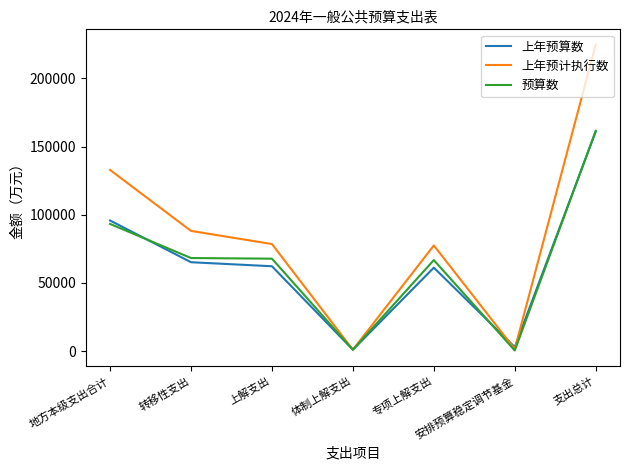

At which label does 预算数 reach its peak?

支出总计